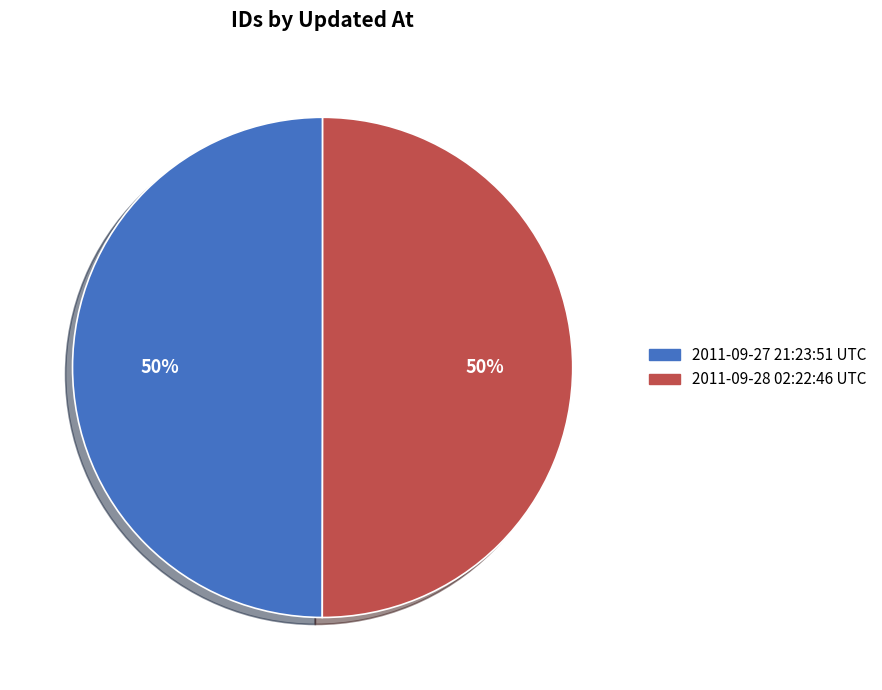

To the nearest percent, what portion does 2011-09-27 21:23:51 UTC represent?

50%